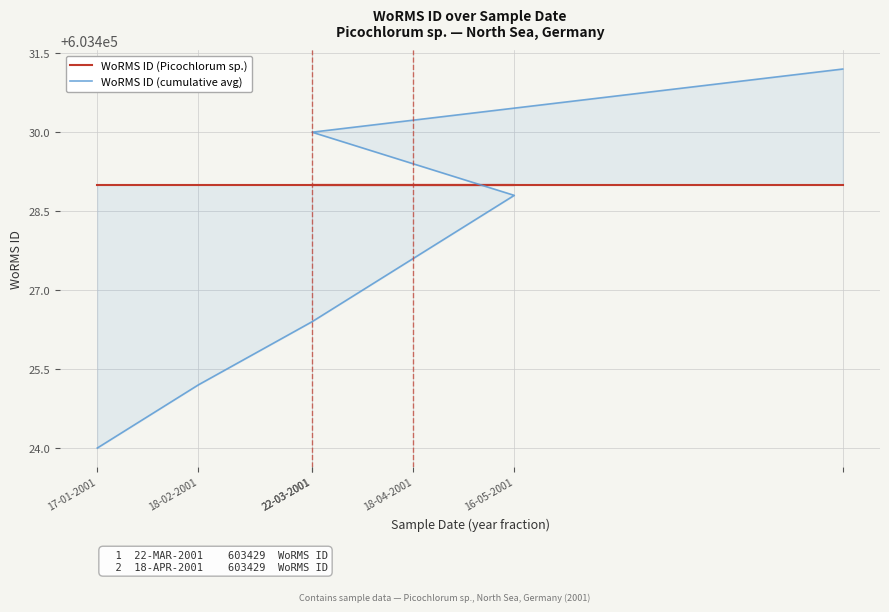

What is the spread (max minus min) of values at 22-03-2001?

2.6